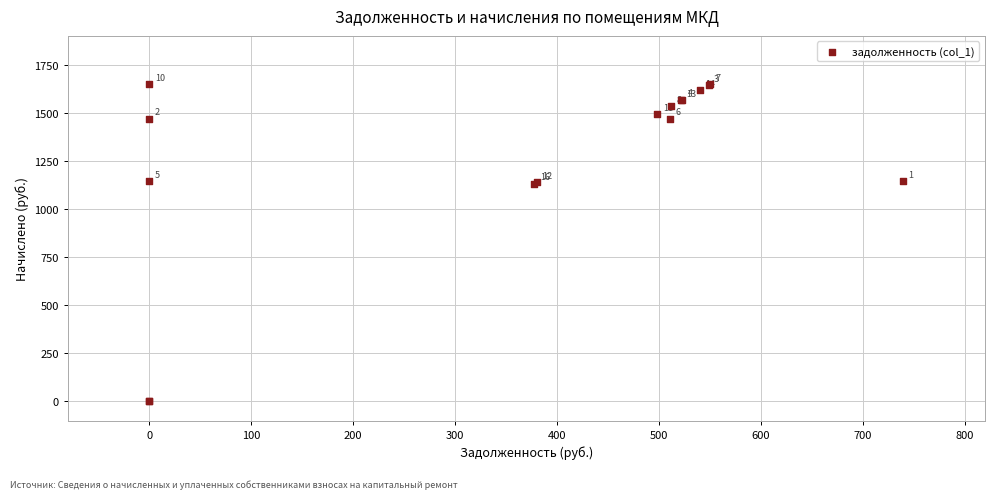

What Y value in the scatter plot is closest to 824?

1132.8